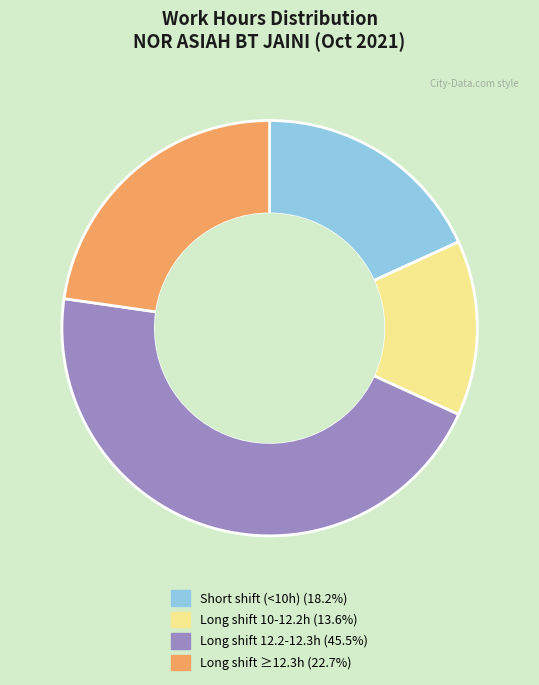

Is there any slice that represents more than half of the pie?

No